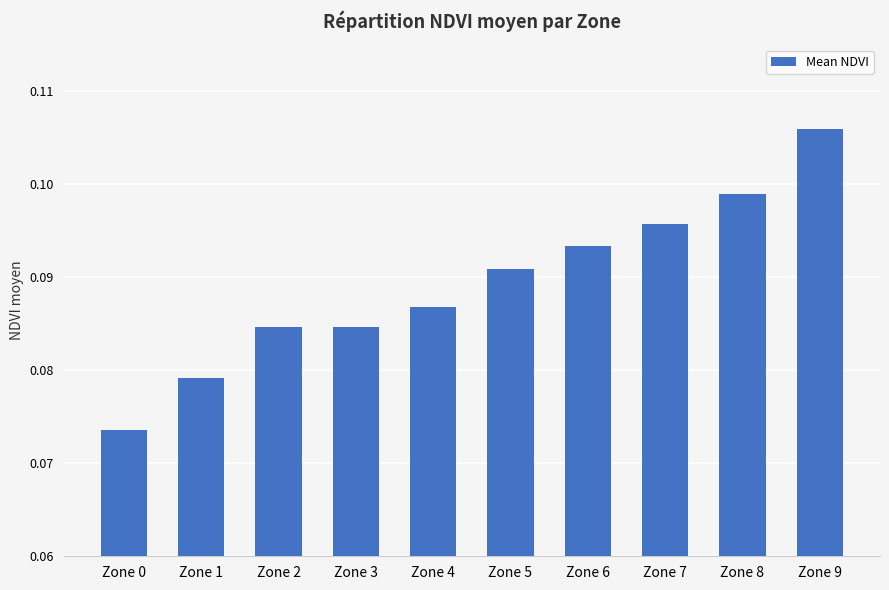

What is the sum of all values?

0.9